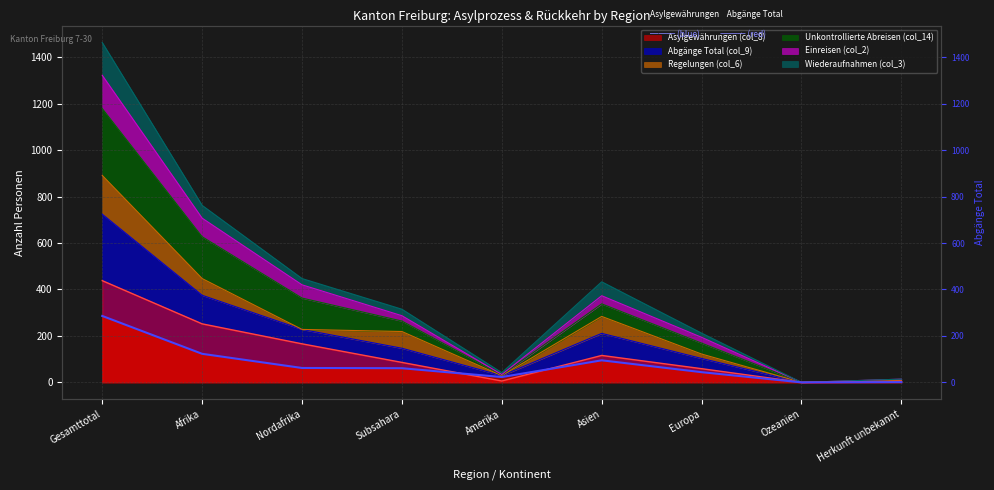

True or false: Einreisen (col_2) and Asylgewährungen (col_8) cross at least once.

False